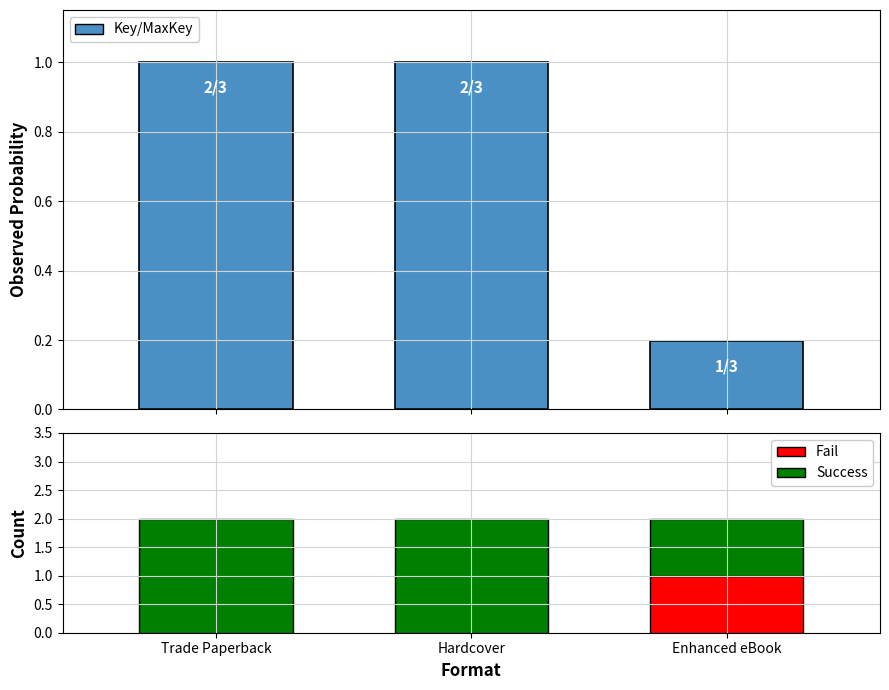

The value of Key/MaxKey at Hardcover is 0.5. True or false?

False